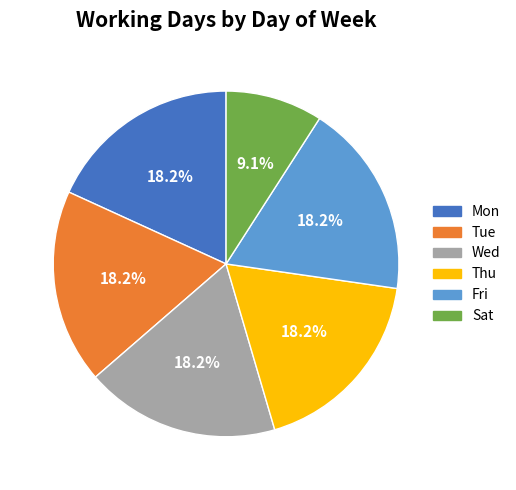

Is there any slice that represents more than half of the pie?

No